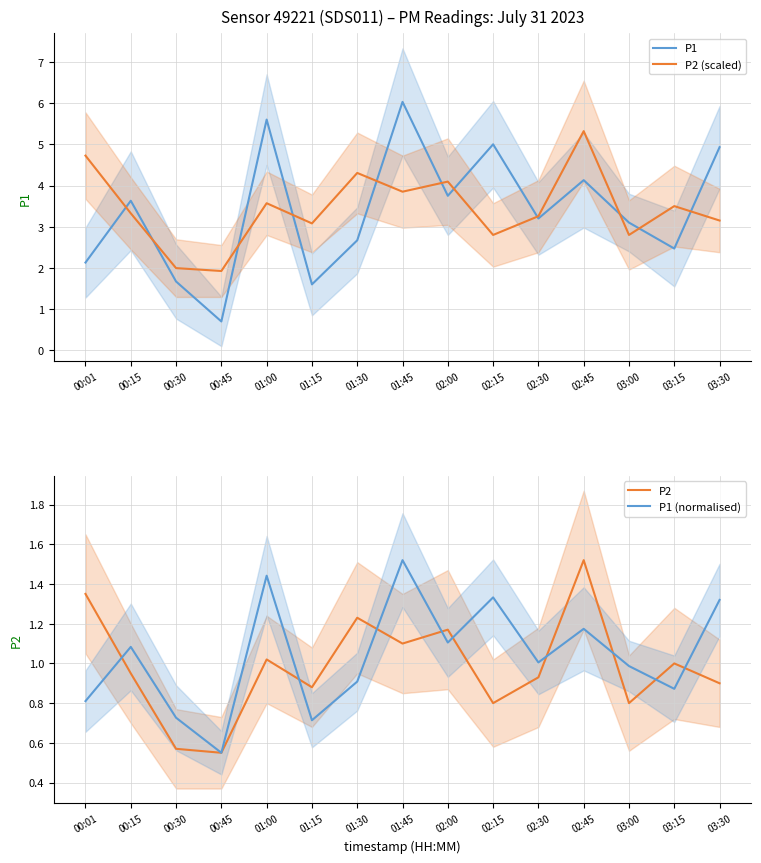

What is the sum of all P2 values?

14.8